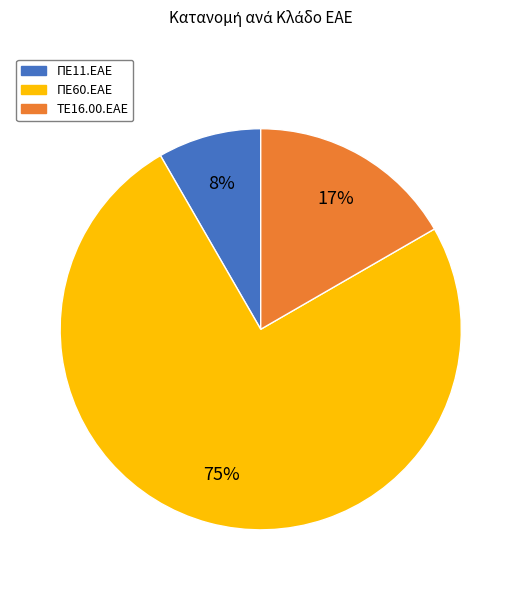

To the nearest percent, what is the average slice percentage?

33%